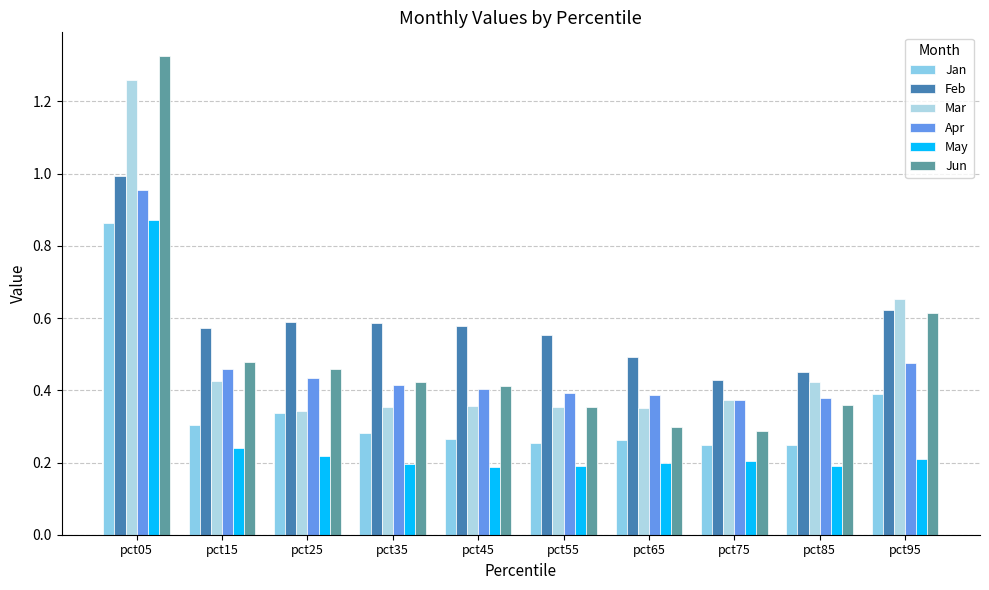

Rank the categories by Mar value from highest to lowest.

pct05, pct95, pct15, pct85, pct75, pct45, pct55, pct35, pct65, pct25